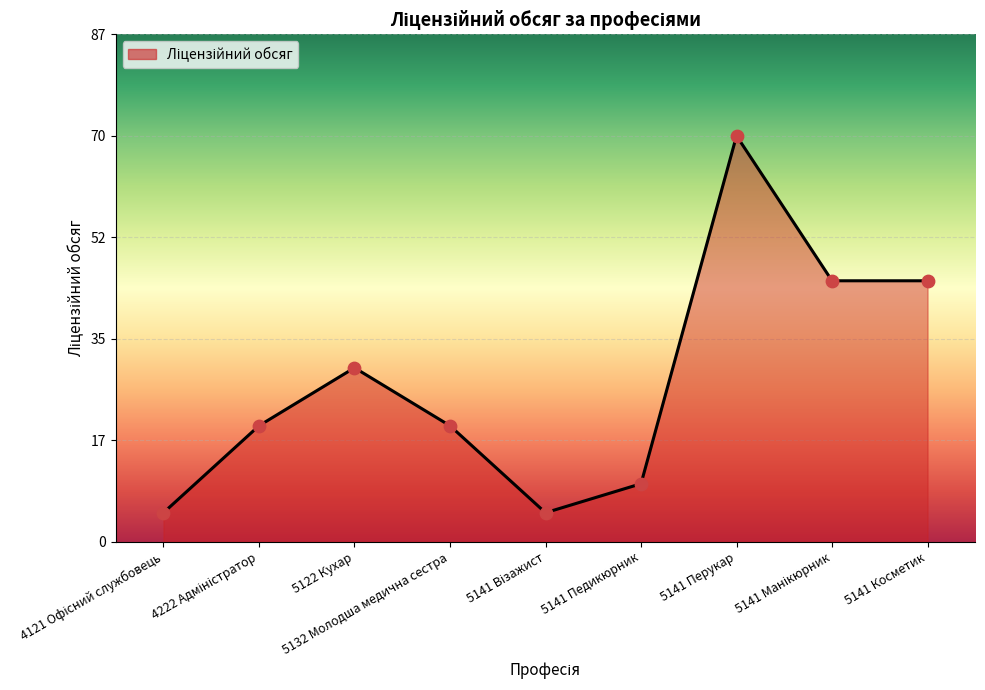

What is the change in value from 5122 Кухар to 5141 Педикюрник?

-20